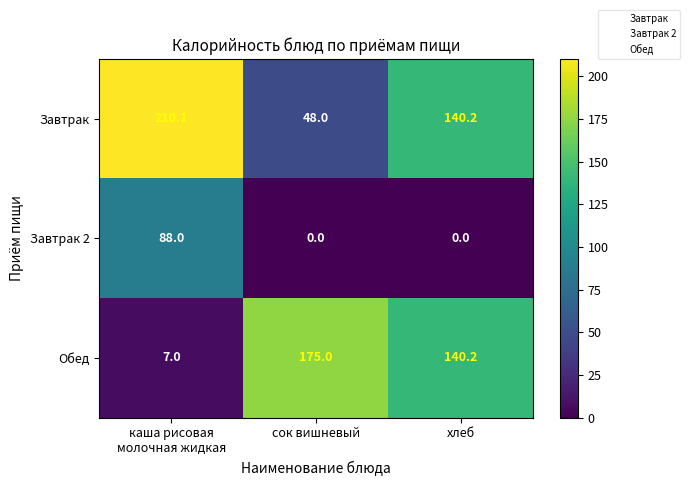

What is the highest value of the Завтрак series?

210.1